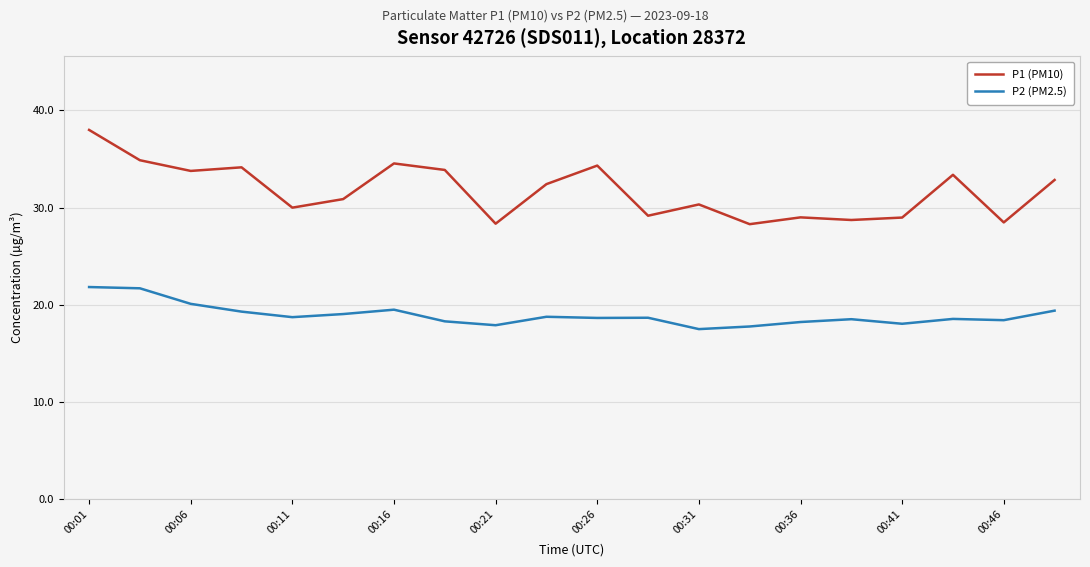

Which series has the largest range (max minus min)?

P1 (PM10)